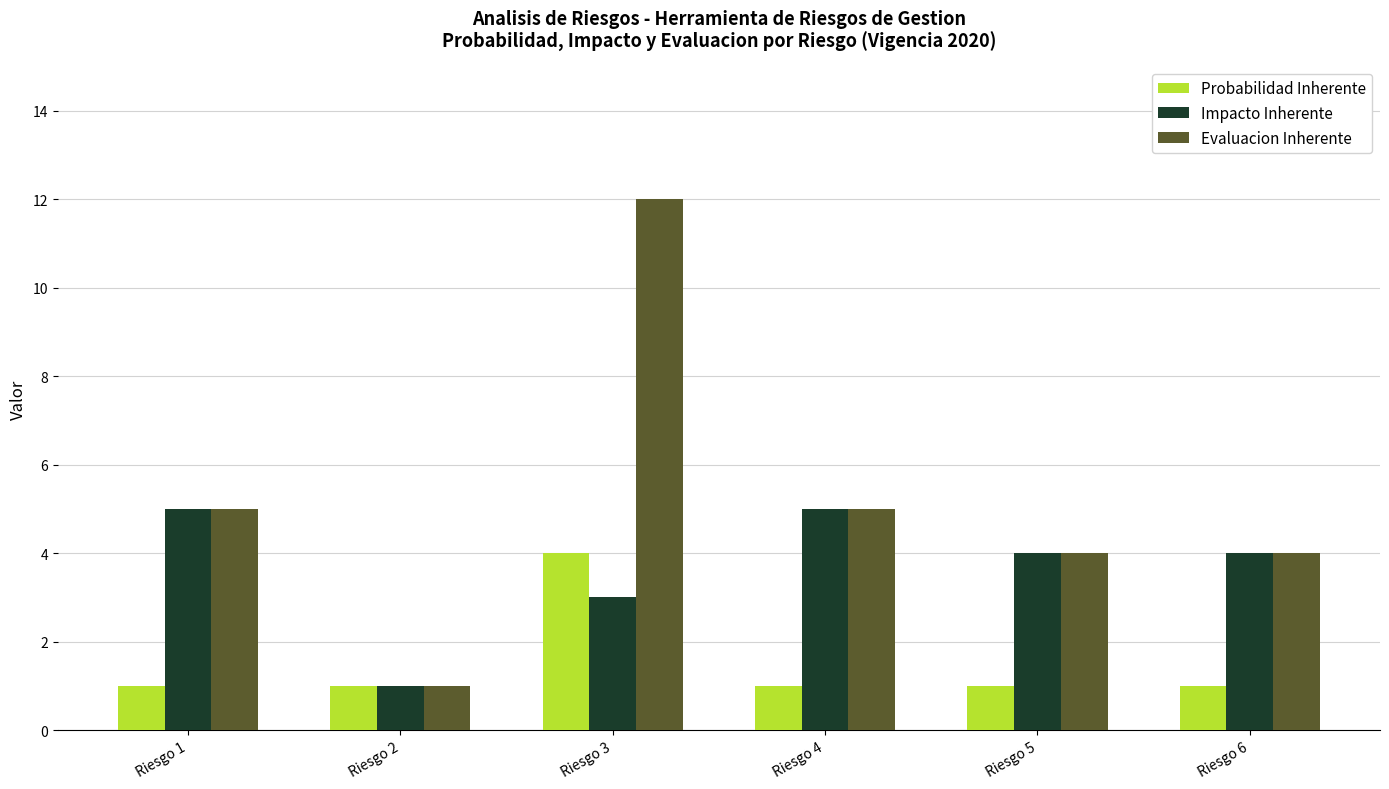

What is the total value across all series at Riesgo 1?

11